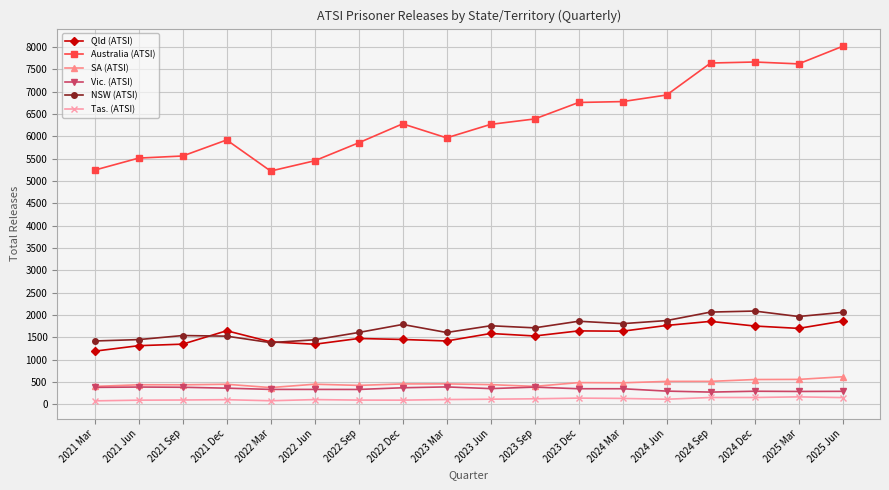

What is the spread (max minus min) of values at 2021 Sep?

5462